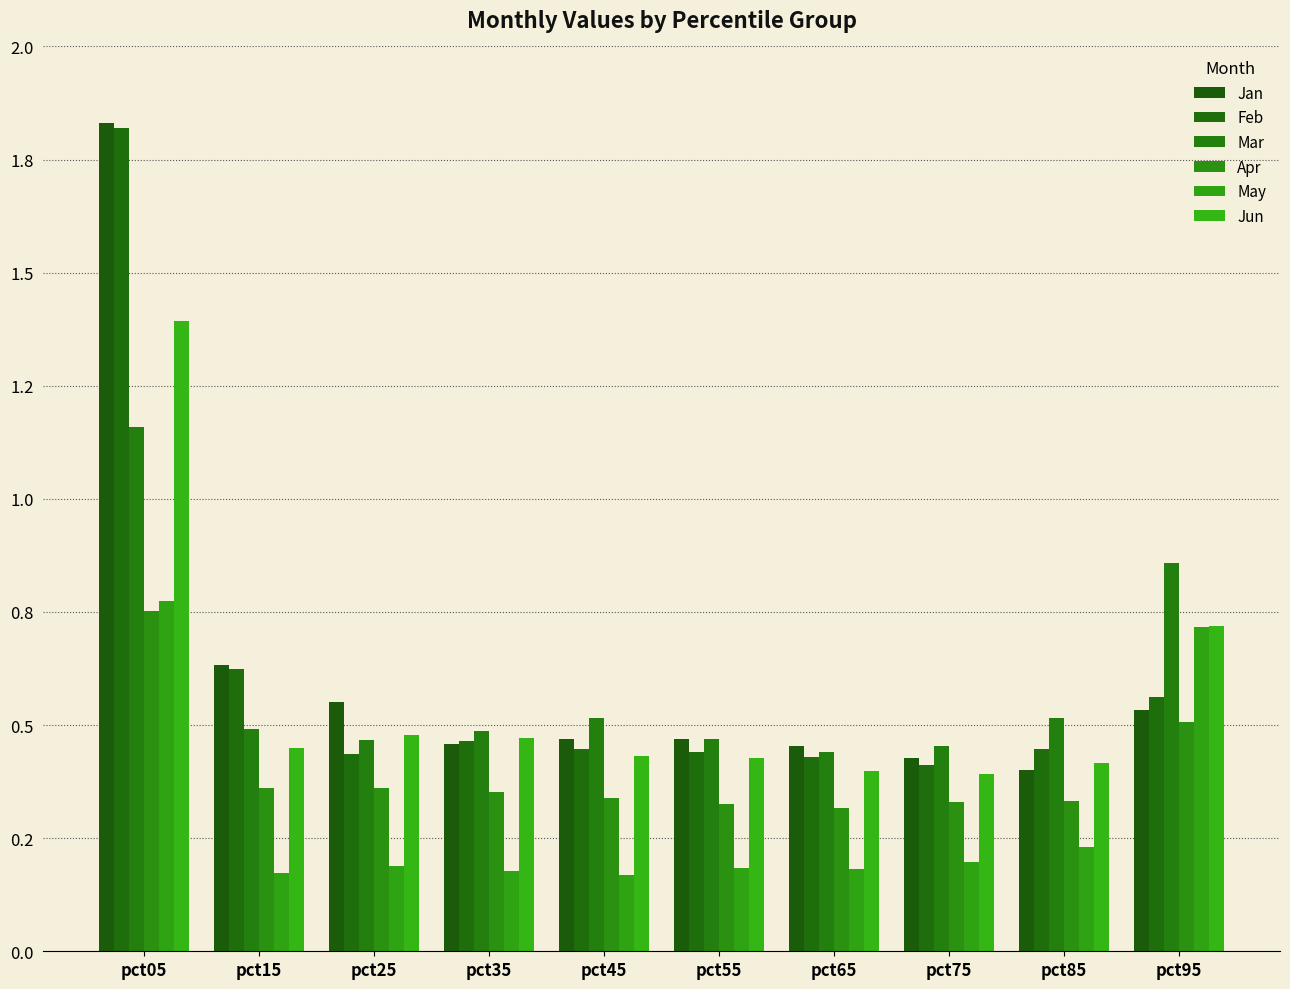

Does the chart contain stacked bars?

No